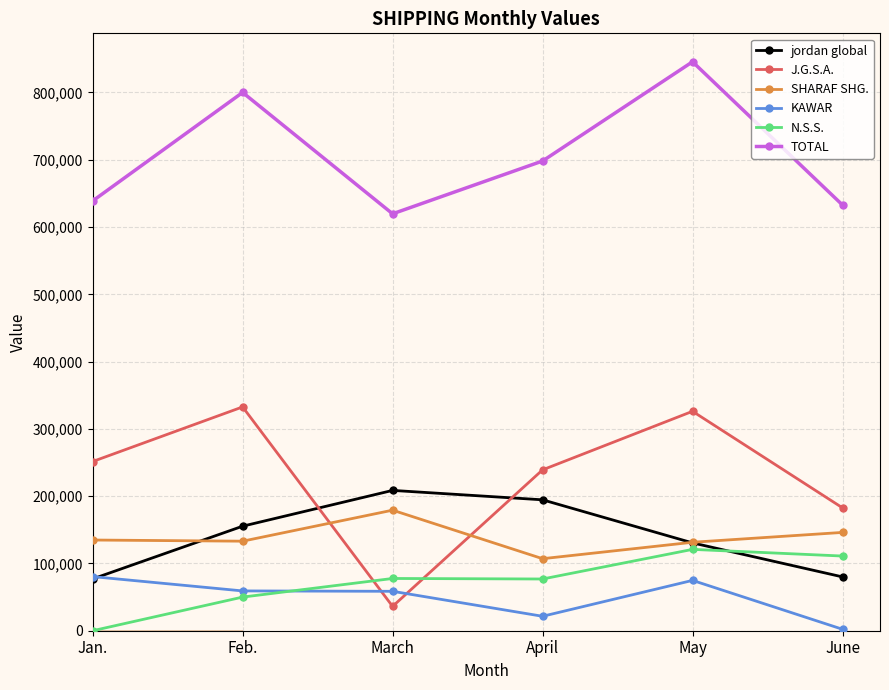

Is it true that J.G.S.A. equals 326114 at May?

True